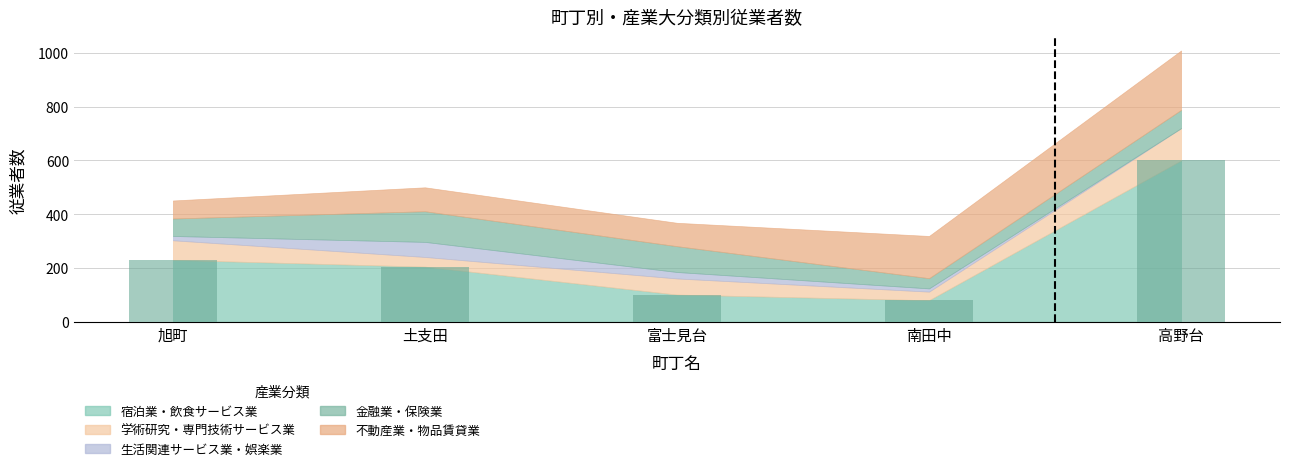

What is the average value?

243